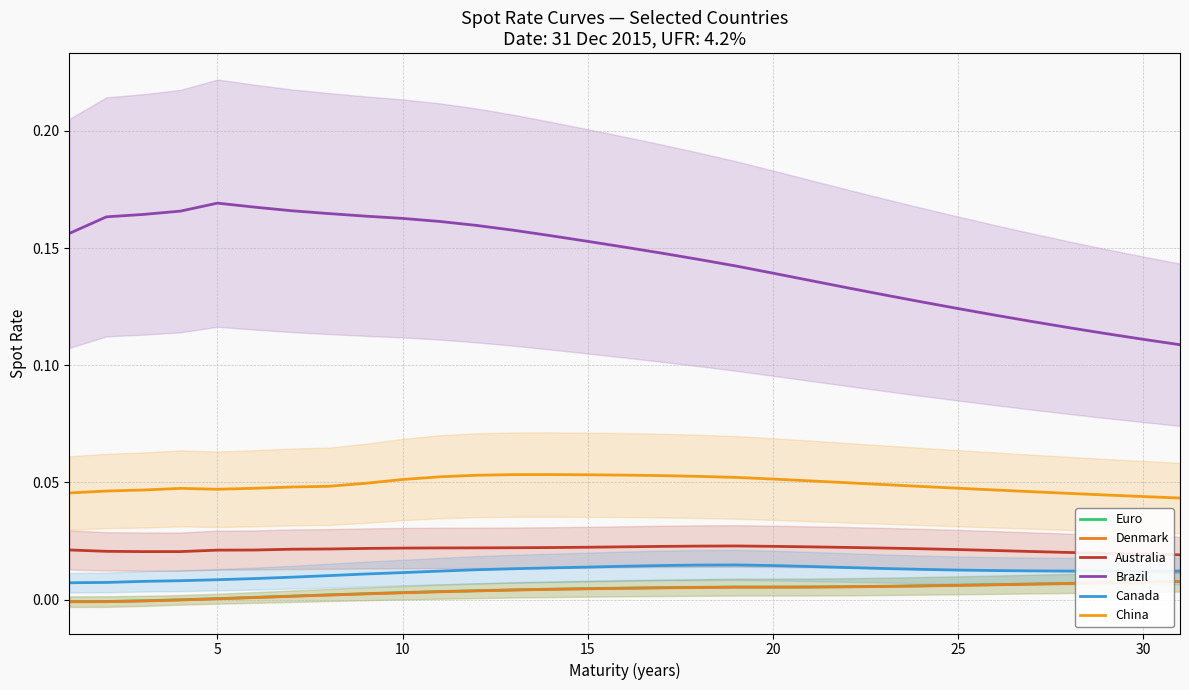

At which label is China closest to 0?

30